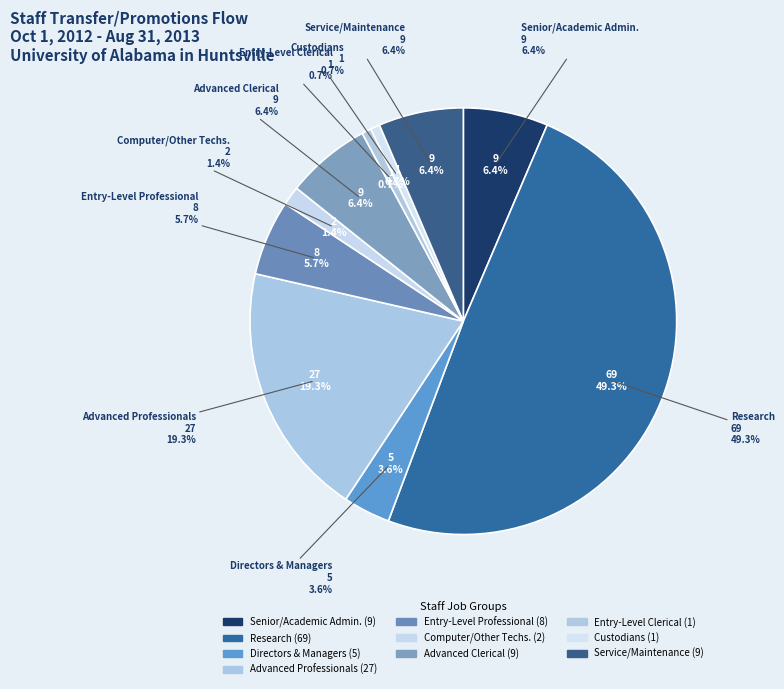

What portion of the pie excludes Advanced Professionals?

80.7%